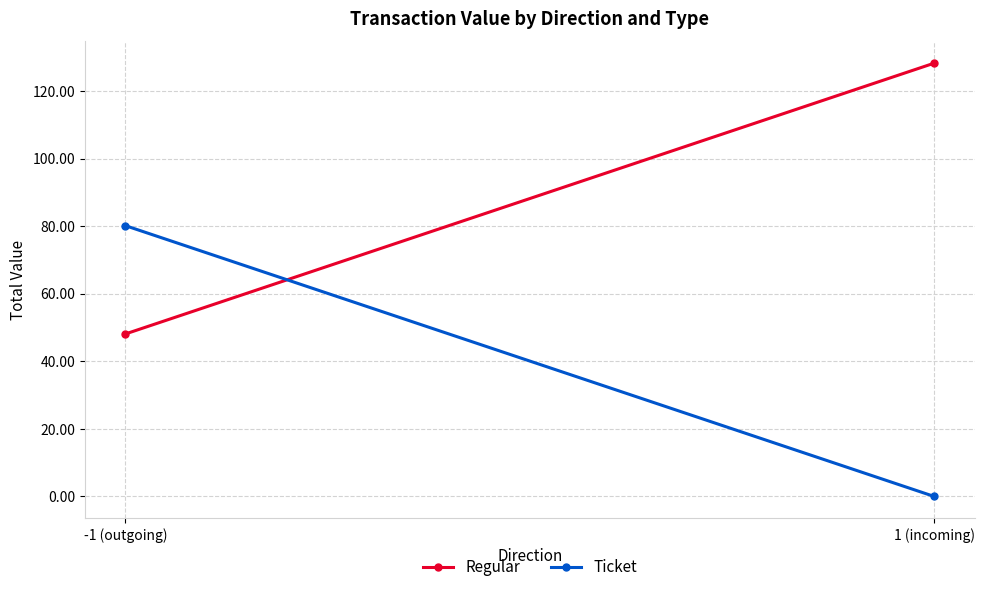

Reading left to right, transcribe all the data shown in this chart.

Regular: 48.1	128.3
Ticket: 80.2	0.0